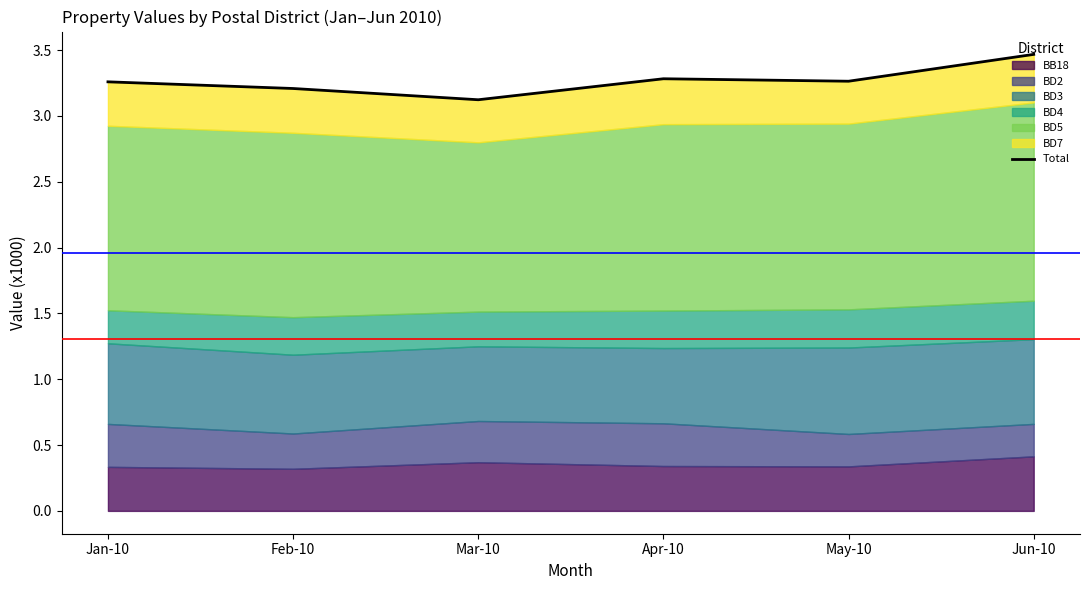

How many interior local peaks (higher than both neighbors) does the data have?

1